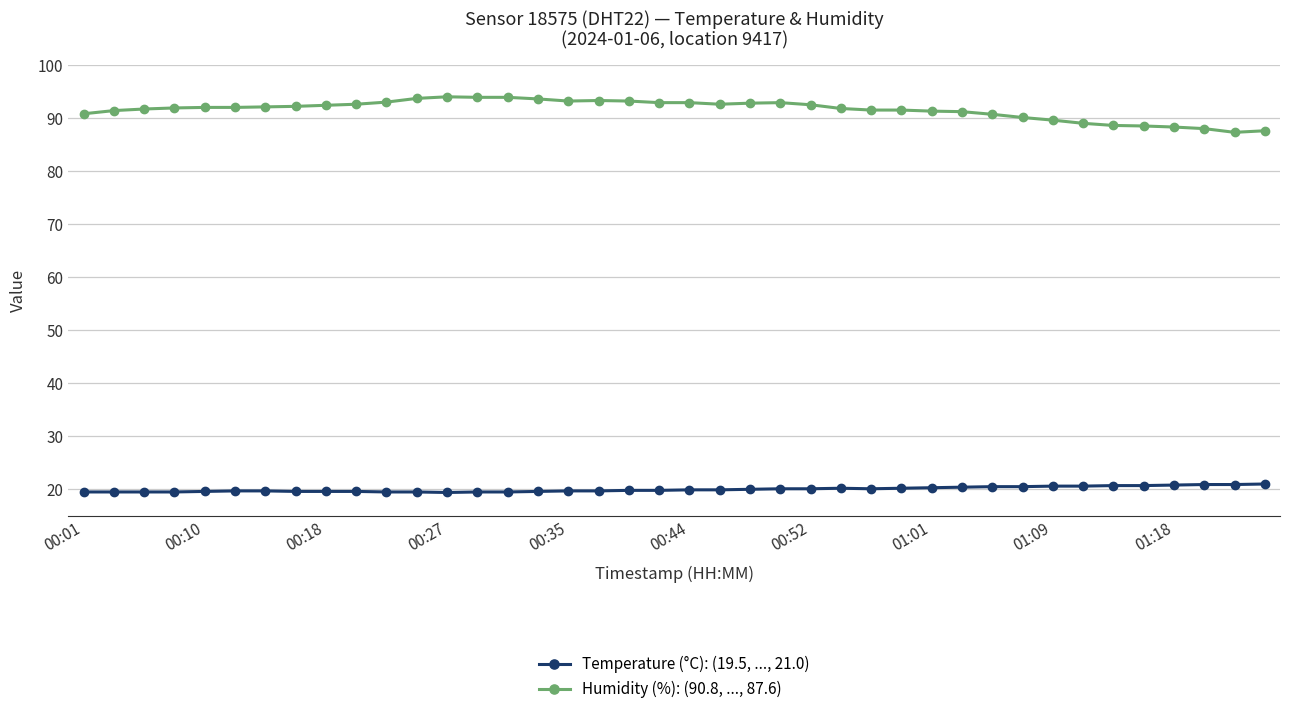

Is this an area chart (filled region under the line)?

No